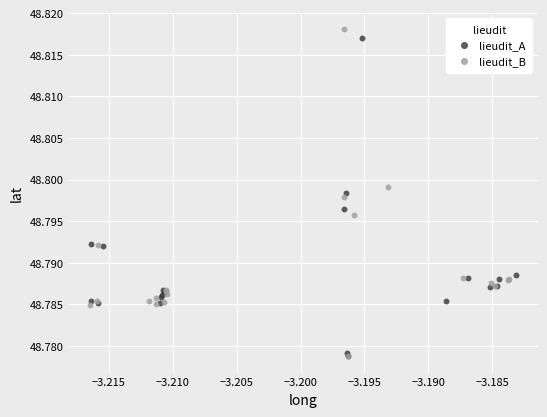

What are all the series names shown in the legend?

lieudit_A, lieudit_B